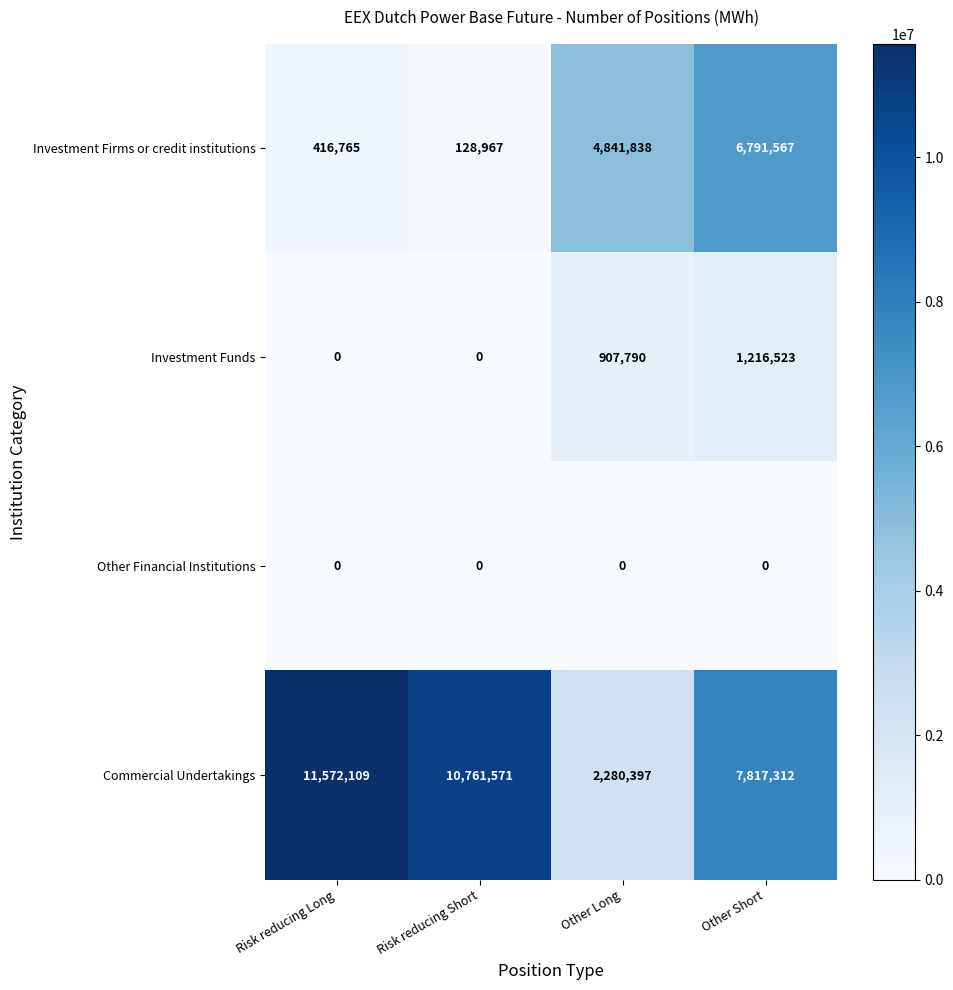

Rank the series at Other Long from highest to lowest value.

Investment Firms or credit institutions, Commercial Undertakings, Investment Funds, Other Financial Institutions